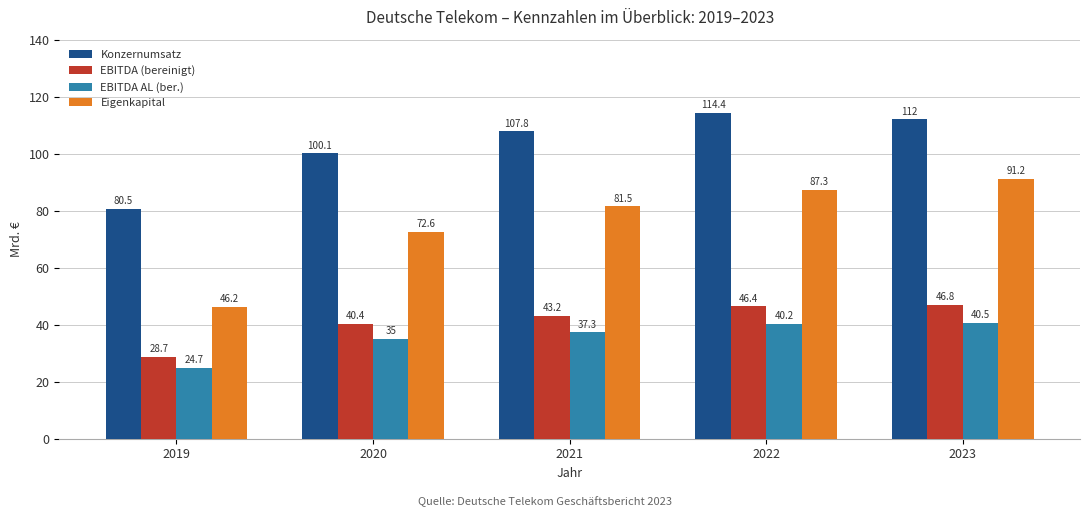

What is the difference between the maximum and minimum values in the EBITDA (bereinigt) series?

18.1